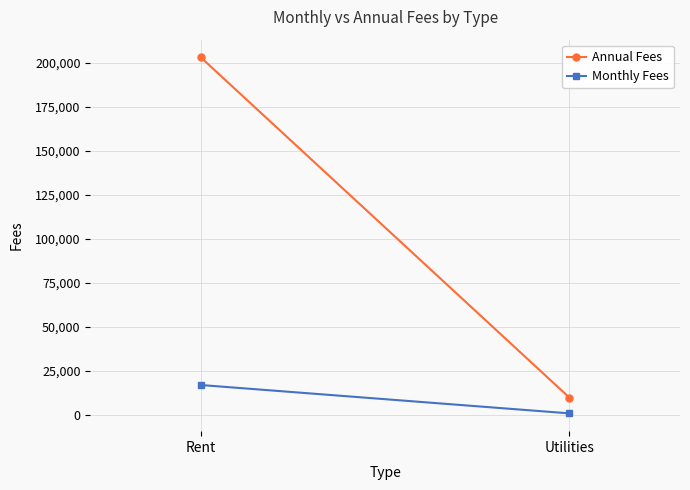

What value does the Monthly Fees series have at Rent?

16916.7